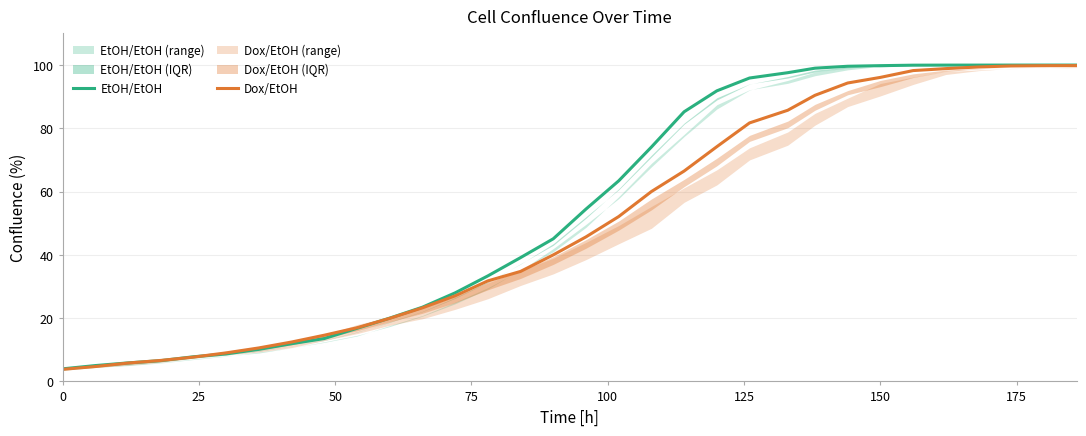

What is the sum of all EtOH/EtOH values?

1740.3